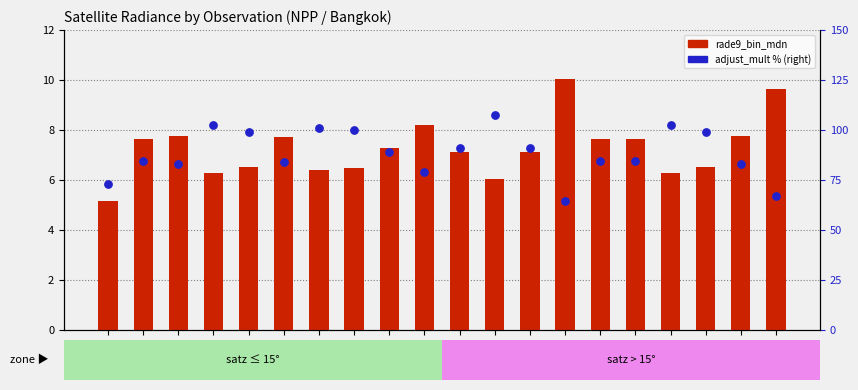

Which series contains the highest Y value?

adjust_mult_nadir_norm (pct)